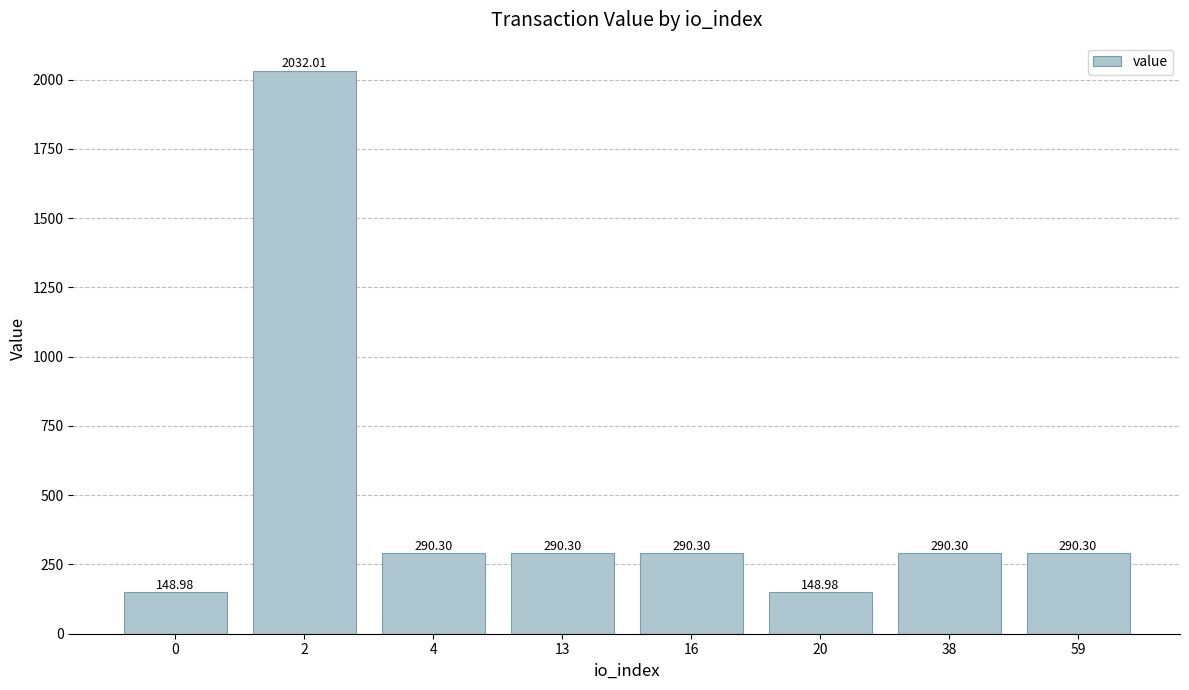

What is the difference between the values at 4 and 0?

141.3